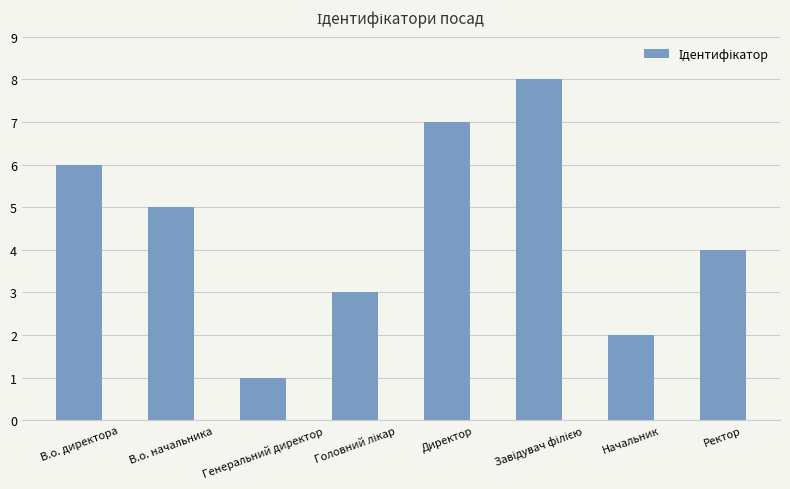

Which category has the lowest value across all series?

Генеральний директор